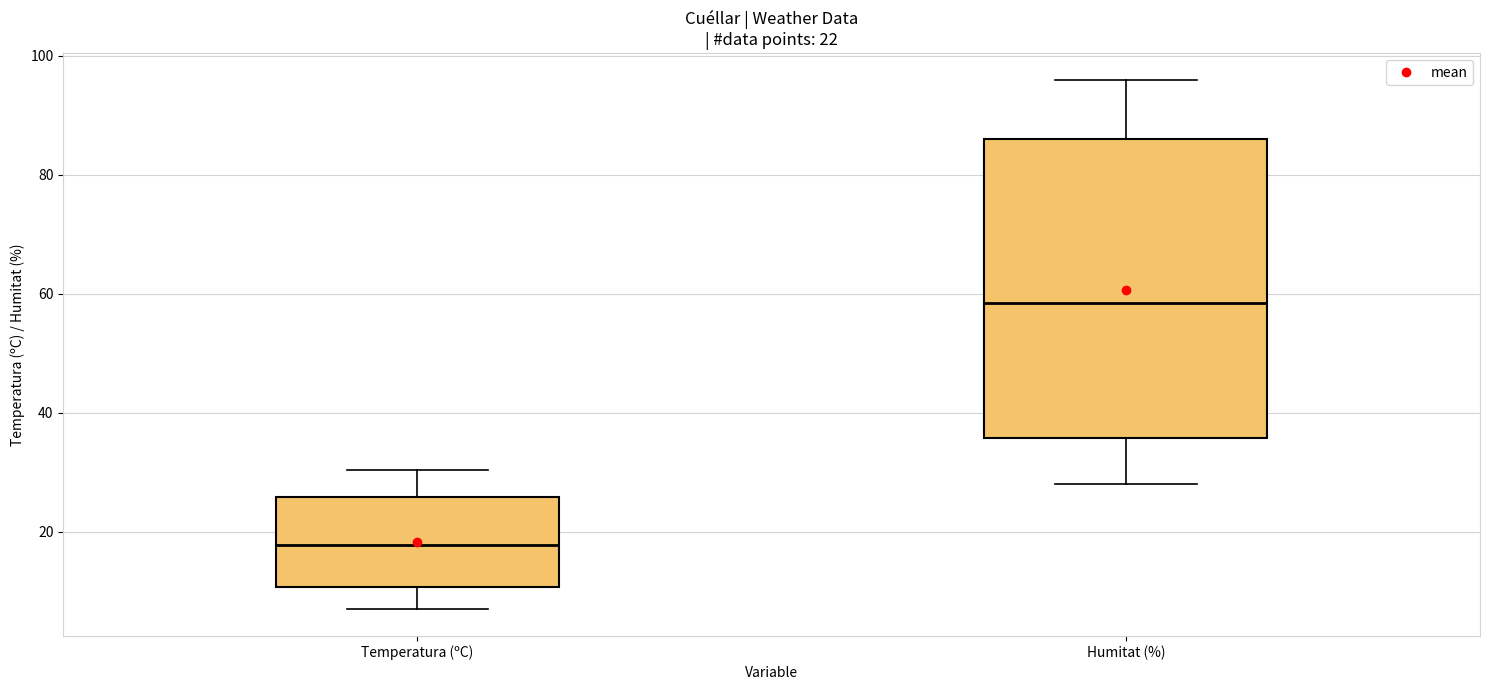

Which box has the highest median line?

Humitat (%)